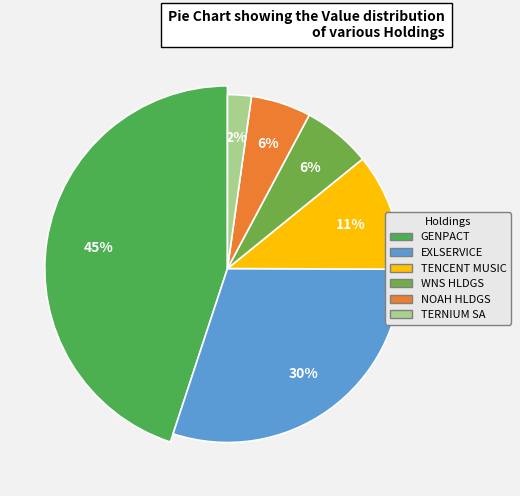

What percentage is the GENPACT LIMITED slice, to the nearest percent?

45%